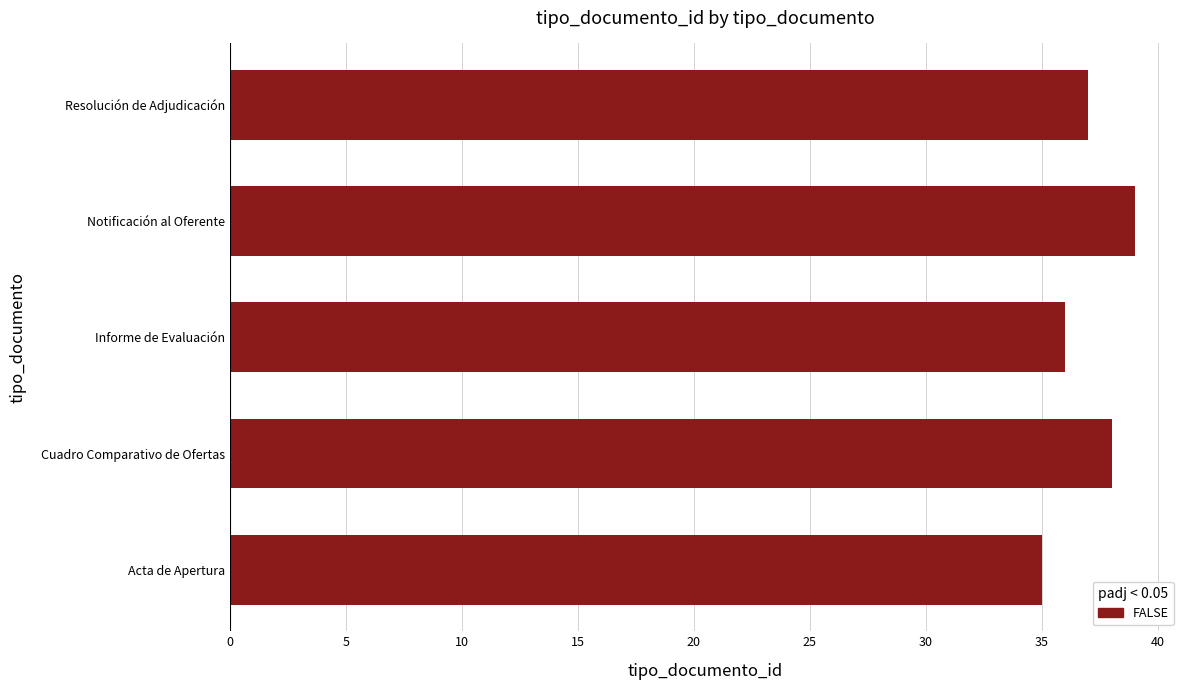

Reading bottom to top, transcribe all the data shown in this chart.

Acta de Apertura=35	Cuadro Comparativo de Ofertas=38	Informe de Evaluación=36	Notificación al Oferente=39	Resolución de Adjudicación=37